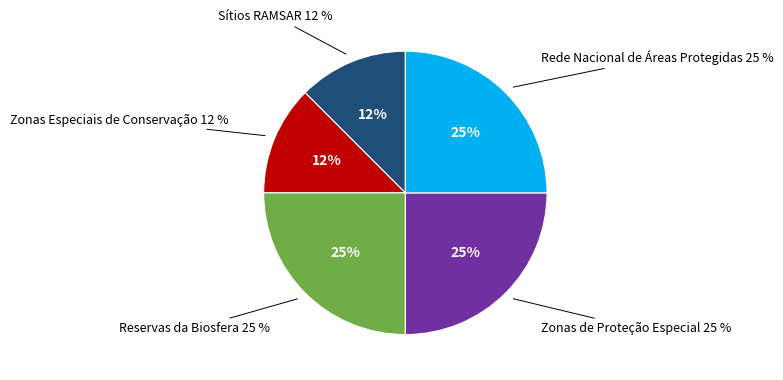

What is the total percentage of Zonas de Proteção Especial and Sítios RAMSAR?

37.5%